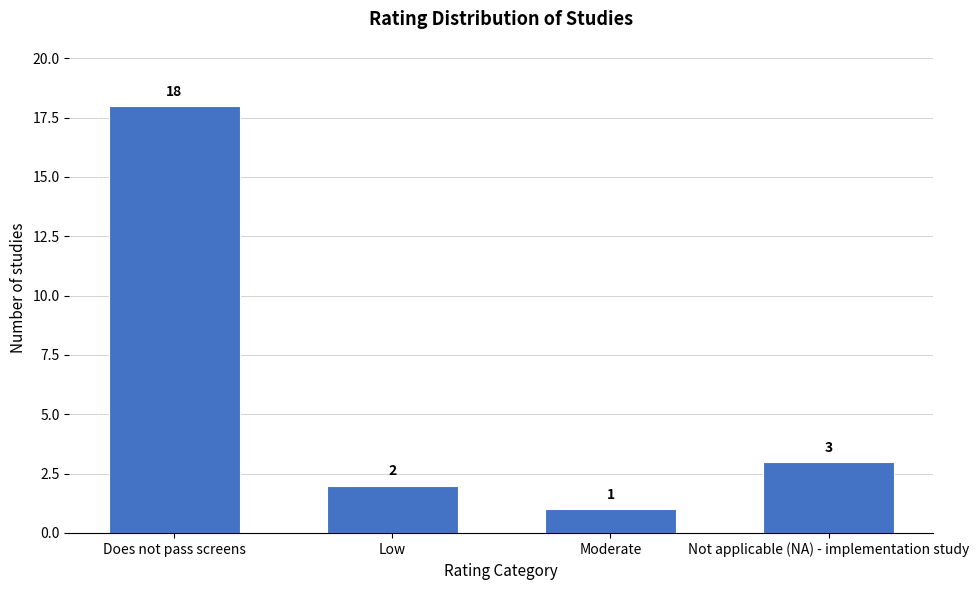

Reading left to right, list all the values displayed in this chart.

Does not pass screens=18	Low=2	Moderate=1	Not applicable (NA) - implementation study=3